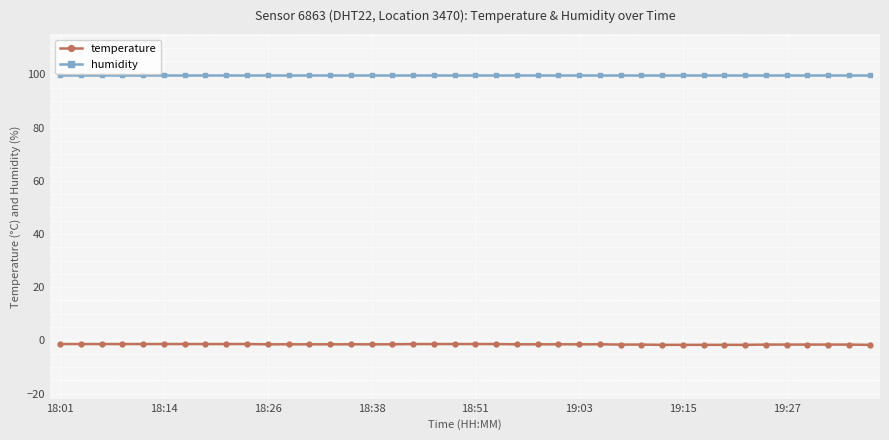

What is the sum of all temperature values?

-60.4